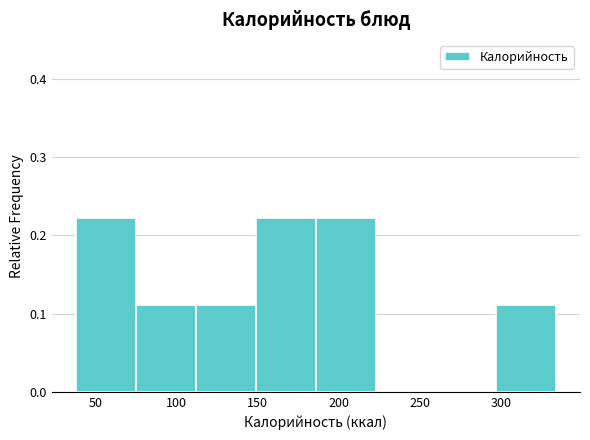

Reading left to right, list every bar in this chart as the range it spans on the x-axis followed by its height. Neither the bar edges nor the heights are printed on the chart, so give them approximately, as read against the axes.

38 to 75: 0.22
75 to 112: 0.11
112 to 149: 0.11
149 to 186: 0.22
186 to 223: 0.22
223 to 260: 0
260 to 297: 0
297 to 334: 0.11